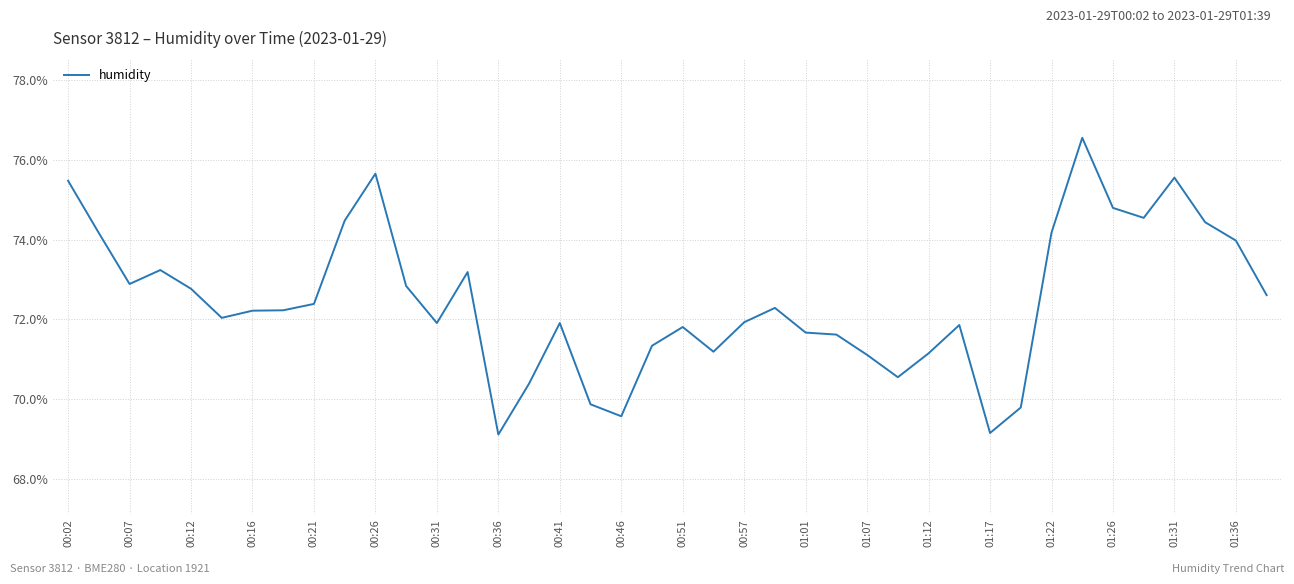

How many lines are shown in the chart?

1